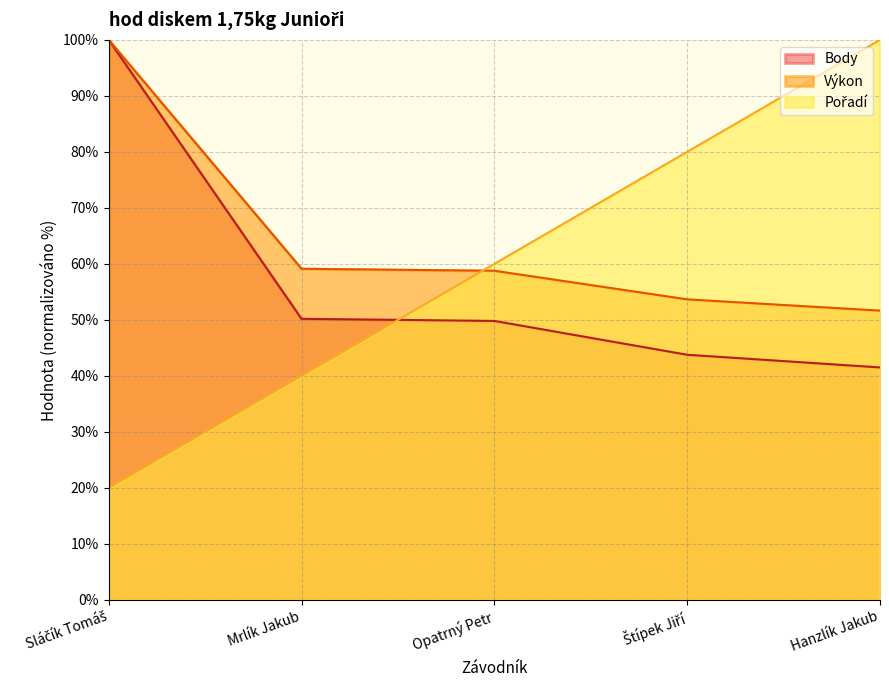

The Body series shows 75.9 at Štípek Jiří. True or false?

False